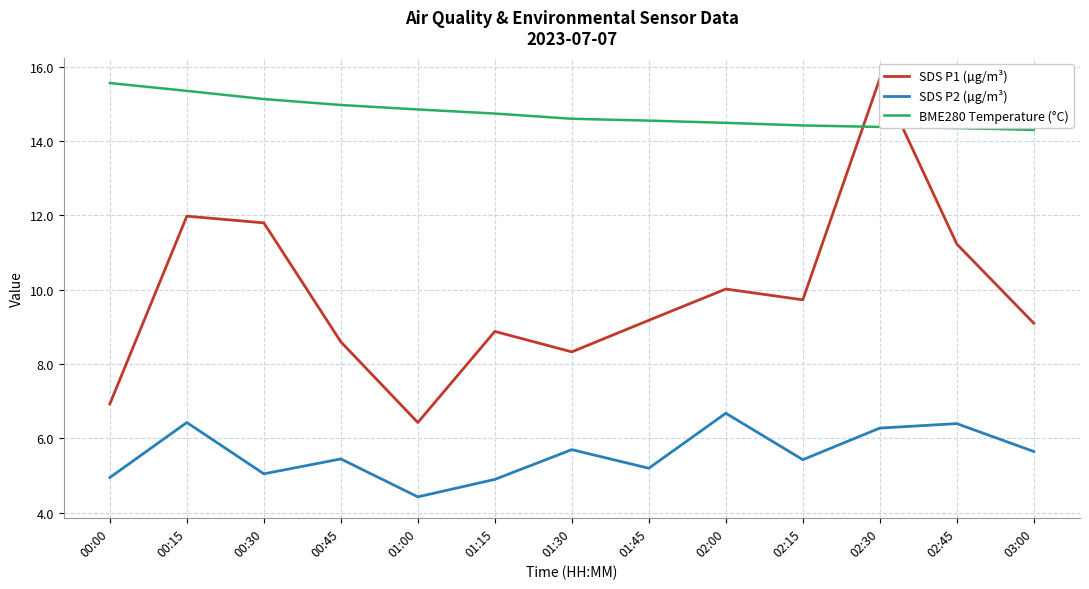

What is the total value across all series at 02:45?

32.0